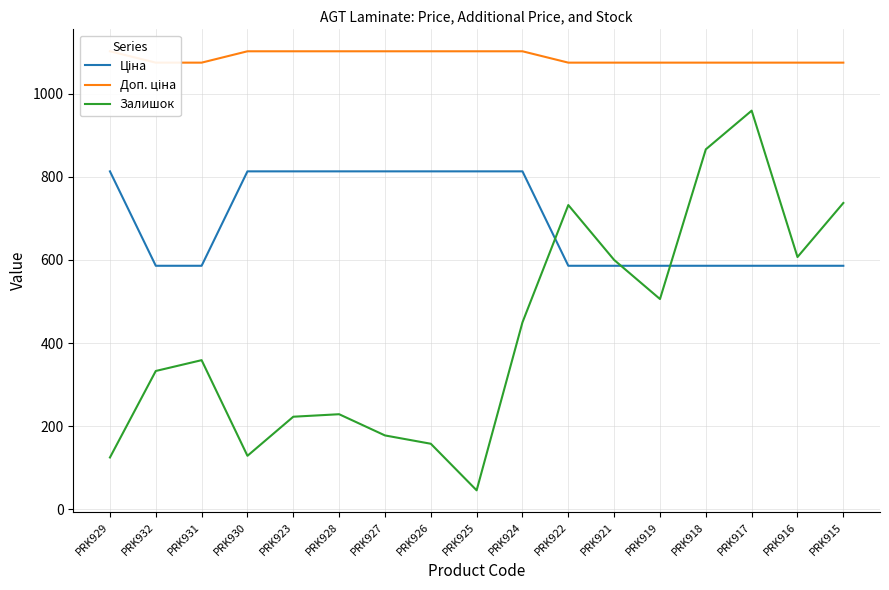

What is the label of the 15th point from the left?

PRK917